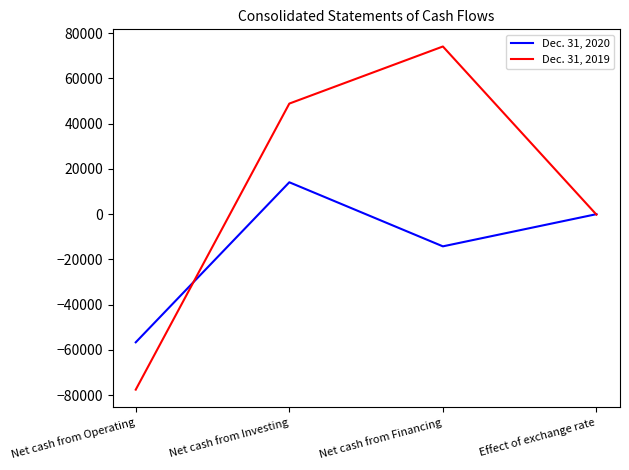

How many values in the Dec. 31, 2020 series exceed -12?

1